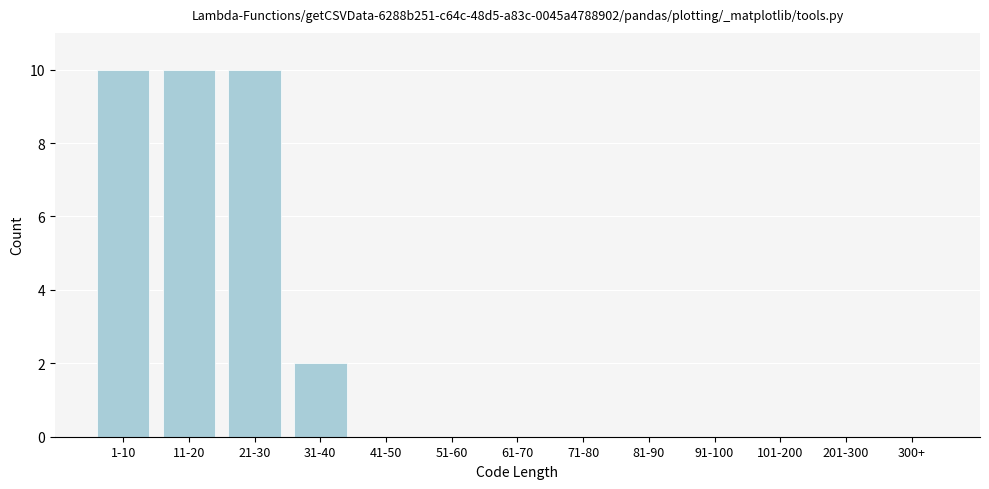

Reading right to left, list all the values displayed in this chart.

300+=0	201-300=0	101-200=0	91-100=0	81-90=0	71-80=0	61-70=0	51-60=0	41-50=0	31-40=2	21-30=10	11-20=10	1-10=10